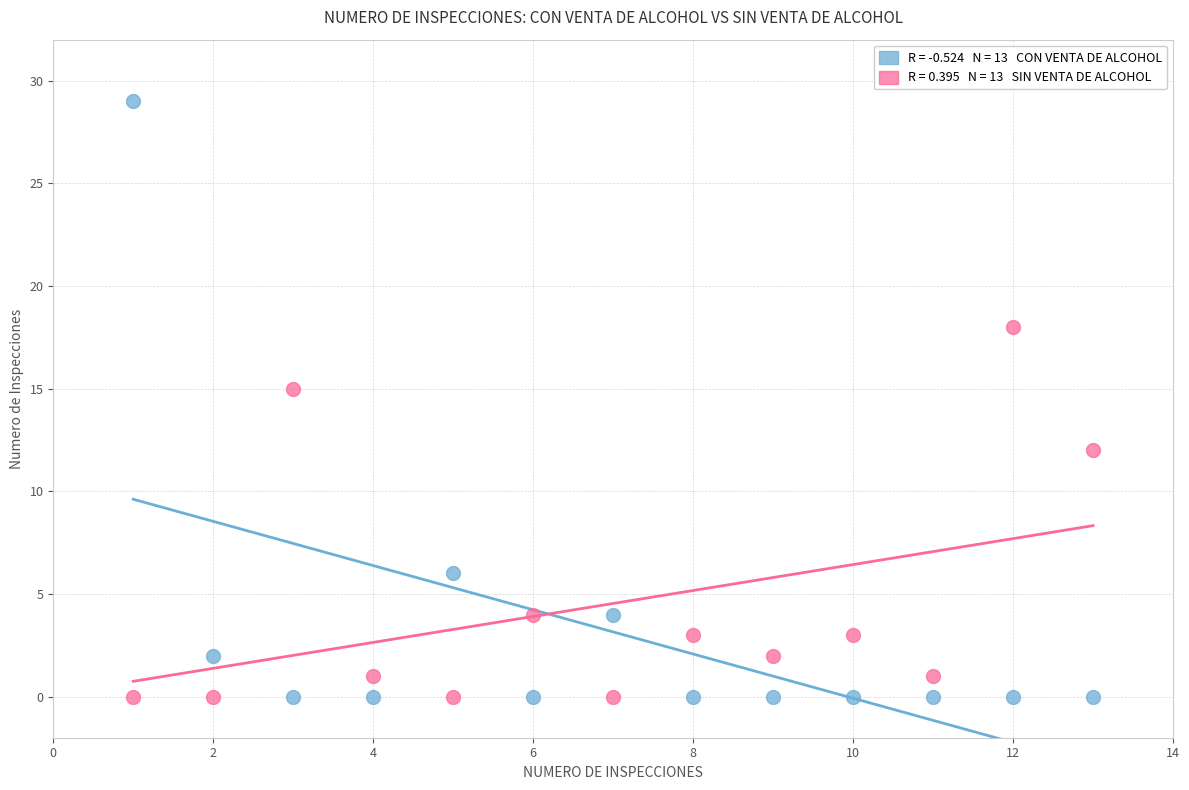

Across all data points, what is the range of Y values (max minus min)?

29